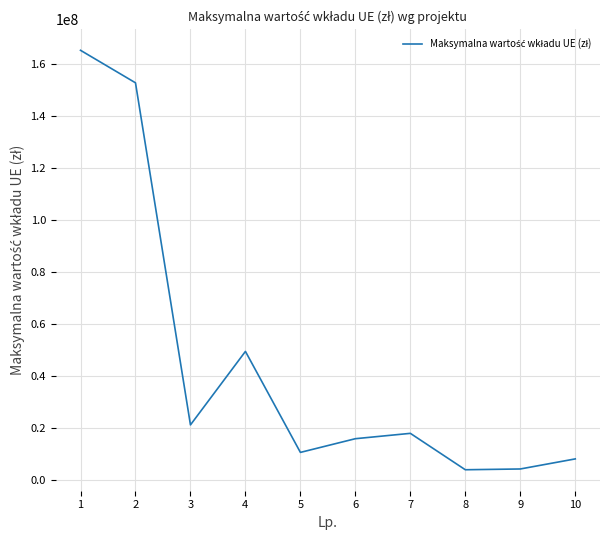

Where is the data nearest to the value 84662498?

4